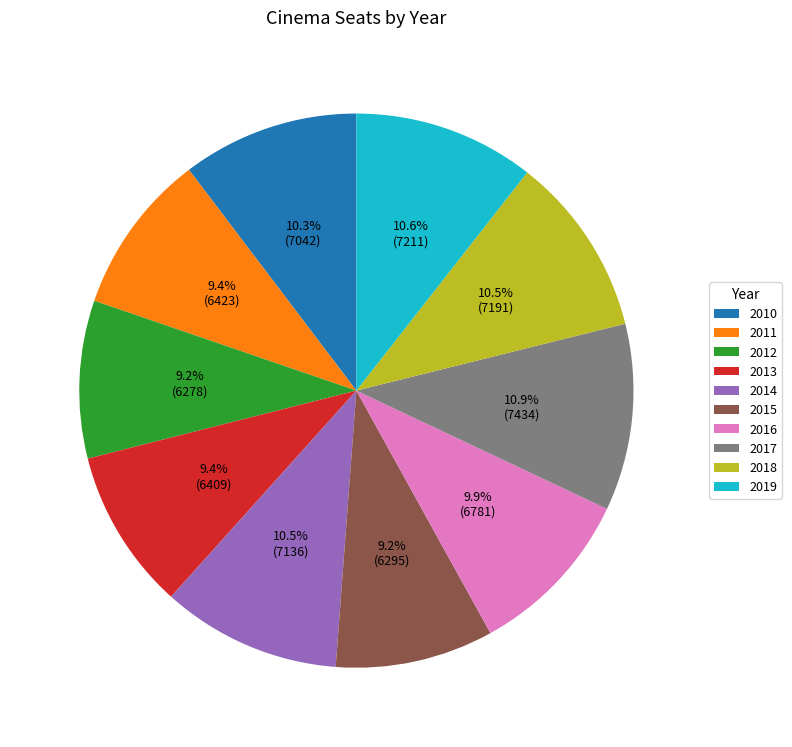

What portion of the pie excludes 2014?

89.5%